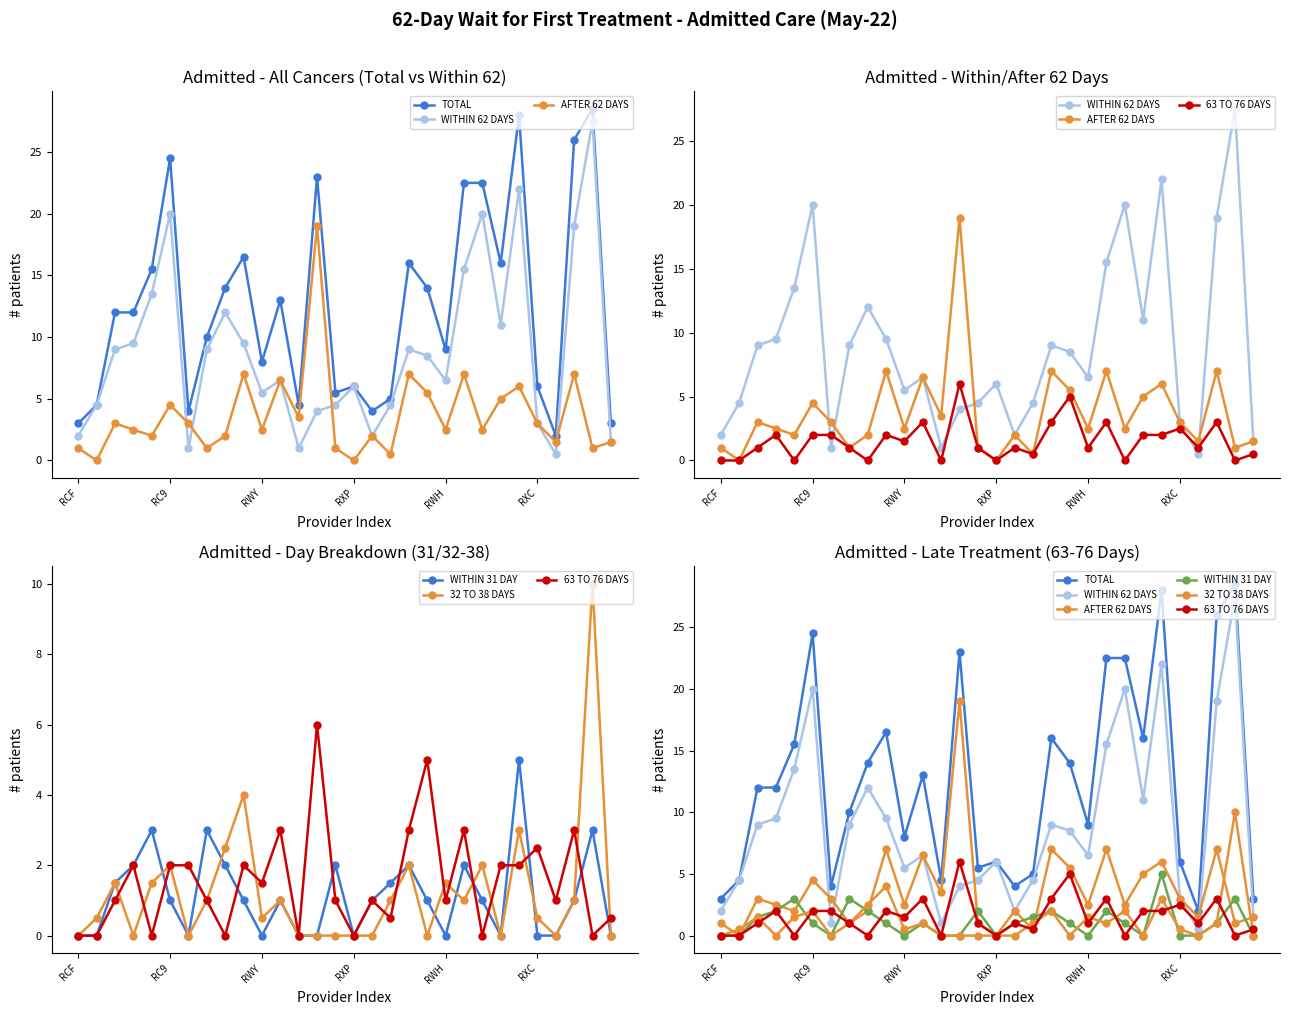

At which category does the chart reach its peak across all series?

28